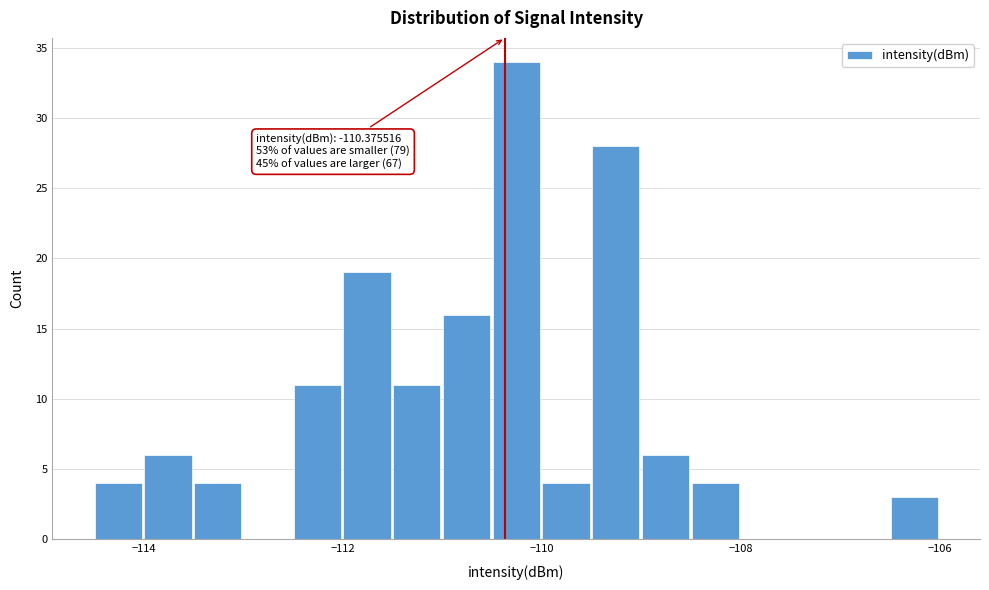

Around what value on the x-axis is the tallest bar? Give the approximate position of its centre, as read against the axis.

-110.2